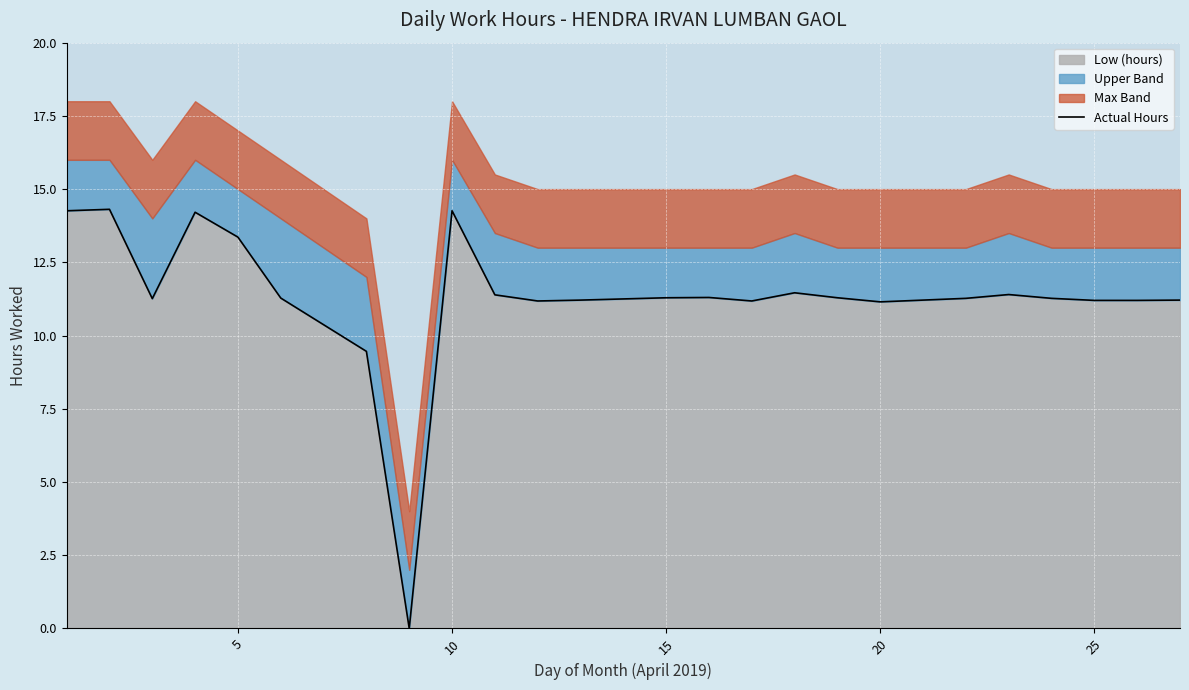

True or false: the data has more than 2 interior local peaks.

True